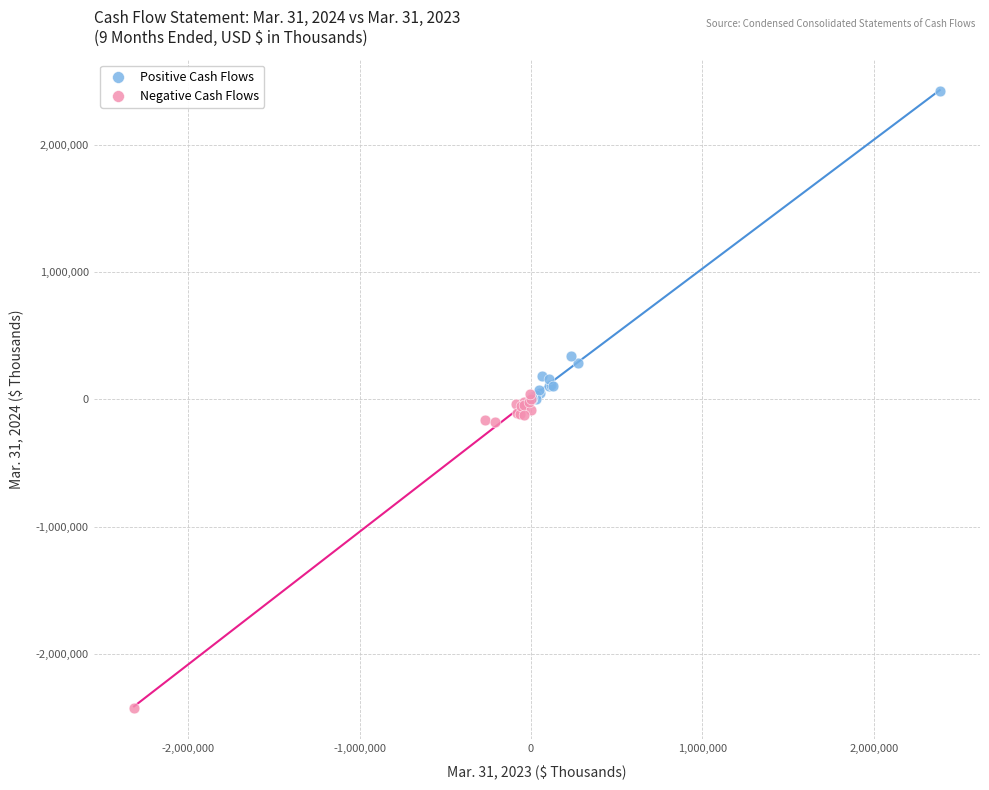

Which series reaches the maximum Y coordinate?

Positive Cash Flows